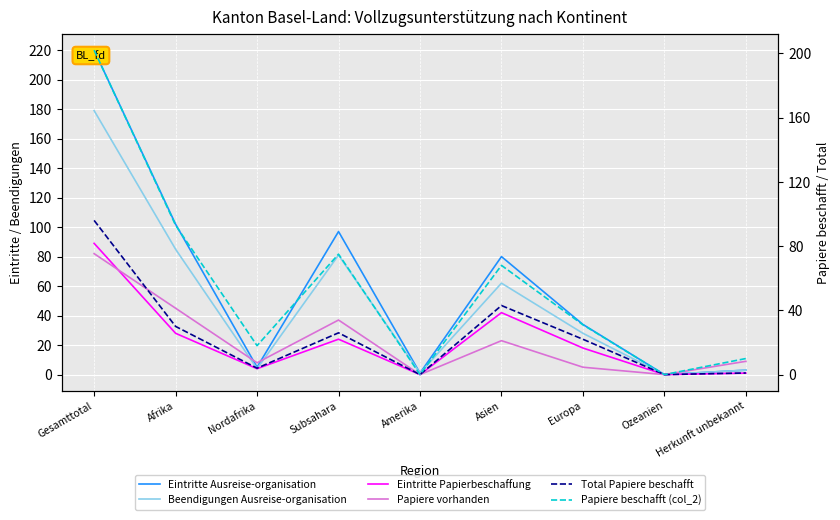

In Papiere vorhanden, how many points are higher than both neighbors (excluding endpoints)?

2